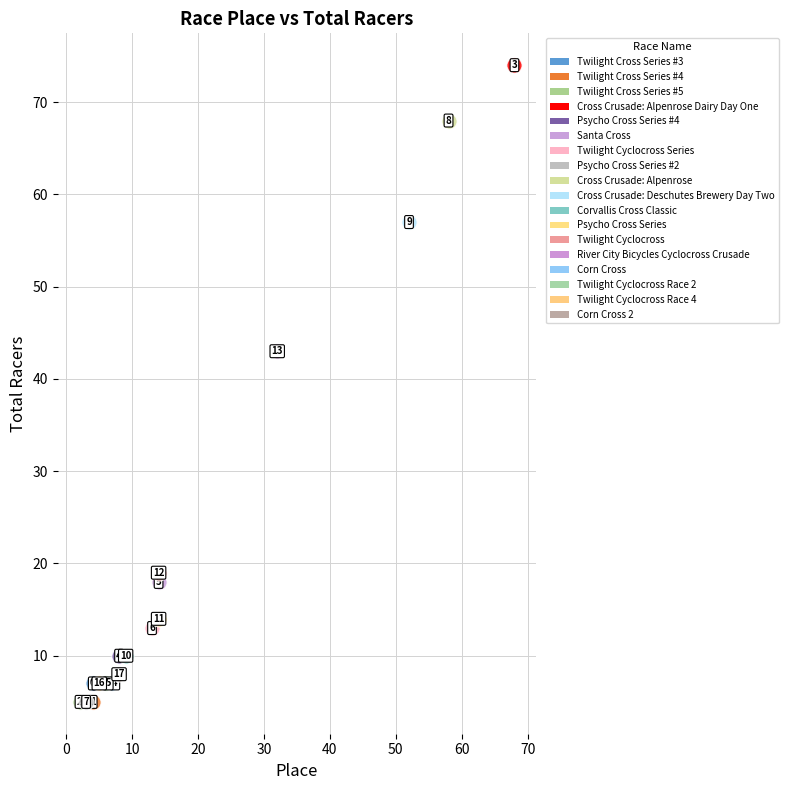

What are all the series names shown in the legend?

Twilight Cross Series #3, Twilight Cross Series #4, Twilight Cross Series #5, Cross Crusade: Alpenrose Dairy Day One, Psycho Cross Series #4, Santa Cross, Twilight Cyclocross Series, Psycho Cross Series #2, Cross Crusade: Alpenrose, Cross Crusade: Deschutes Brewery Day Two, Corvallis Cross Classic, Psycho Cross Series, Twilight Cyclocross, River City Bicycles Cyclocross Crusade, Corn Cross, Twilight Cyclocross Race 2, Twilight Cyclocross Race 4, Corn Cross 2